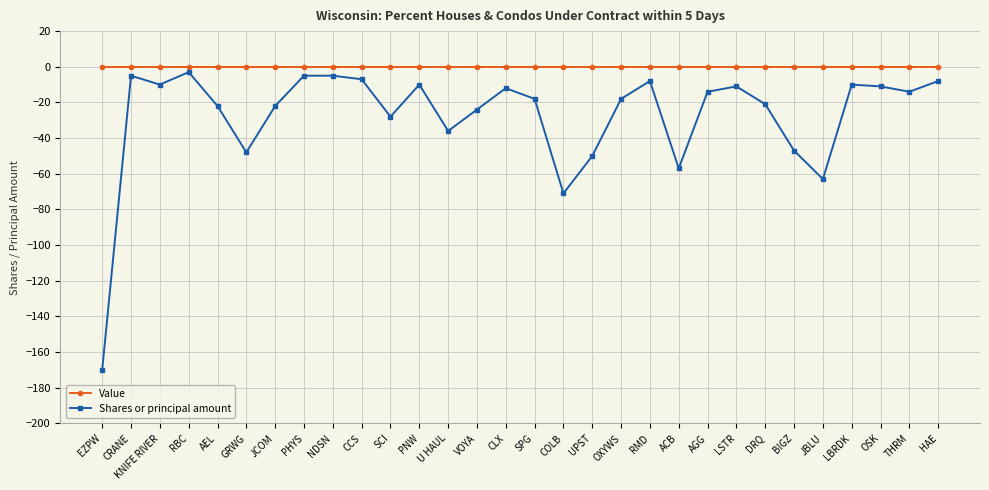

Where is the first local minimum for Shares or principal amount?

KNIFE RIVER